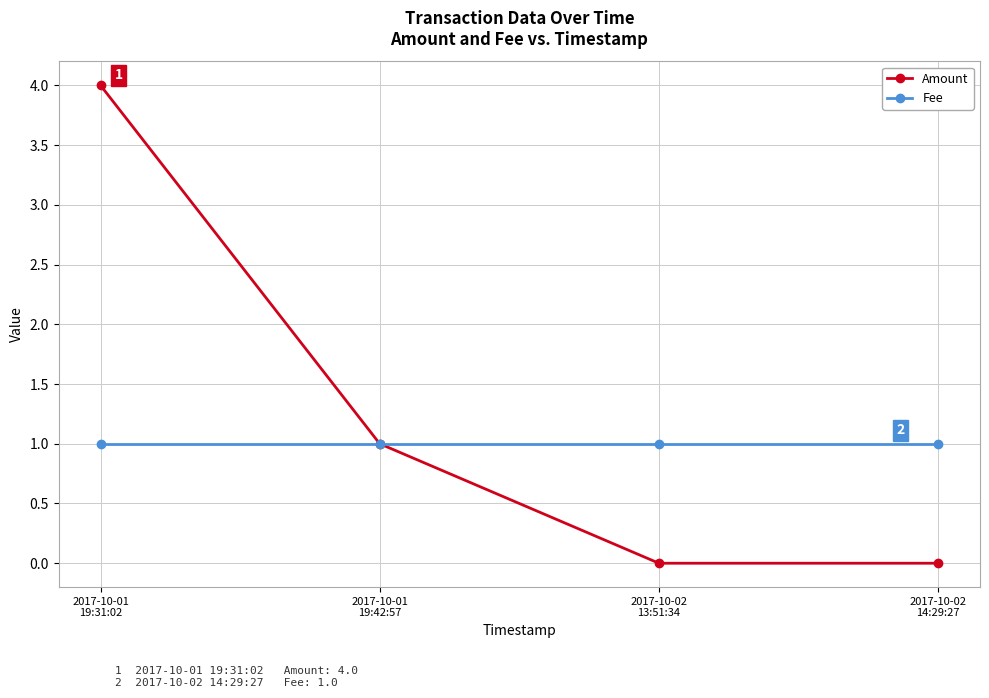

Reading left to right, list all the values displayed in this chart.

Amount: 4	1	0	0
Fee: 1	1	1	1